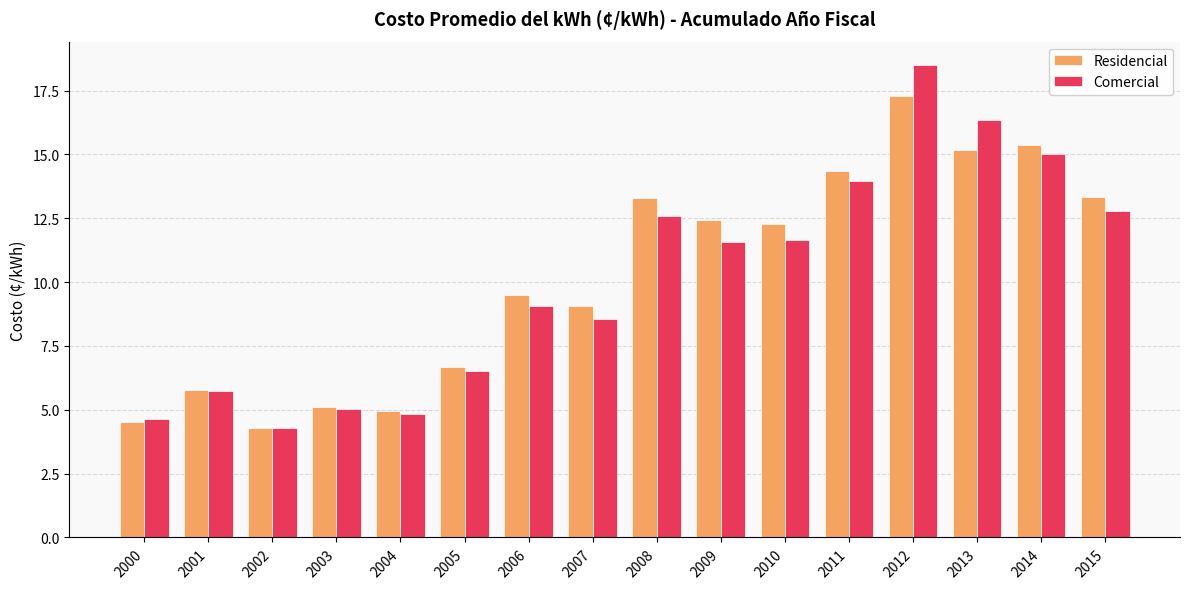

The Comercial series shows 14.0 at 2011. True or false?

True